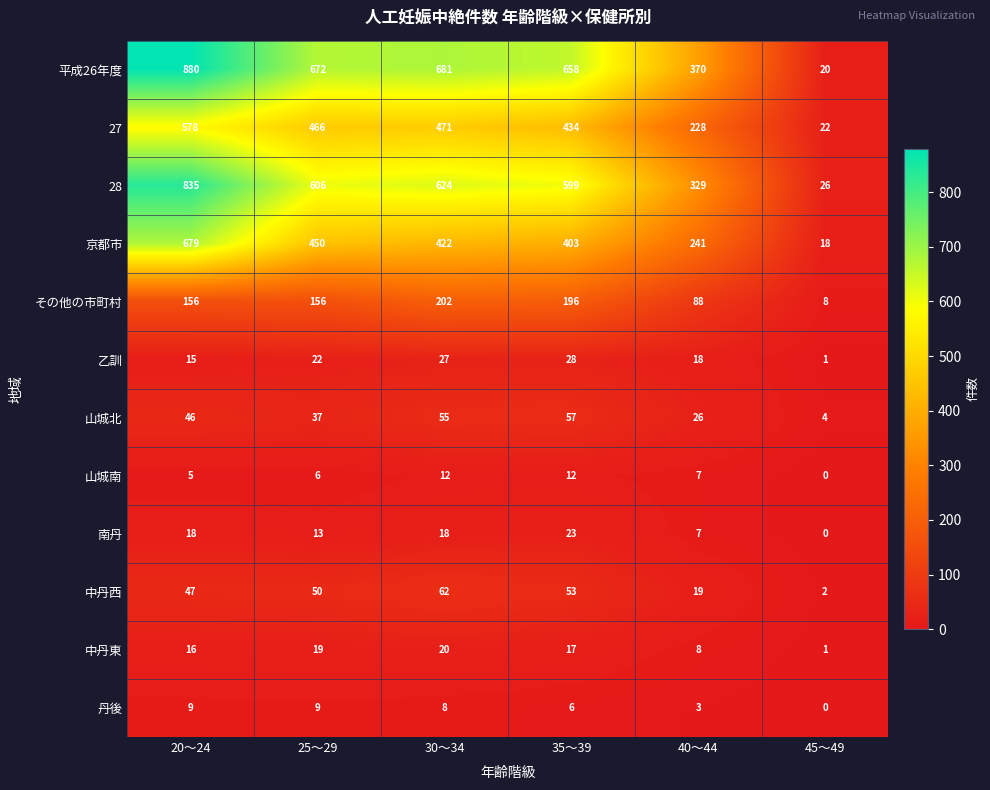

Count the 南丹 values in the range 7 to 18.

4